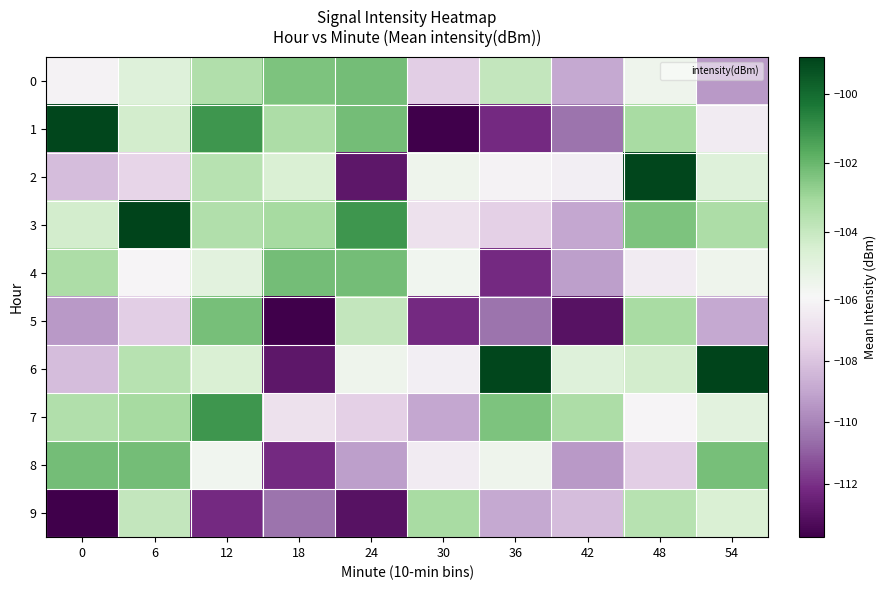

Reading left to right, what are all the values shown in this chart?

0: 0=-106.1	6=-104.8	12=-103.4	18=-102.4	24=-102.2	30=-107.6	36=-103.9	42=-108.9	48=-105.5	54=-109.4
1: 0=-99.0	6=-104.3	12=-101.1	18=-103.3	24=-102.2	30=-113.7	36=-112.2	42=-110.5	48=-103.2	54=-106.4
2: 0=-108.2	6=-107.4	12=-103.6	18=-104.6	24=-112.9	30=-105.5	36=-106.1	42=-106.3	48=-99.0	54=-104.8
3: 0=-104.3	6=-98.9	12=-103.4	18=-103.2	24=-101.1	30=-106.9	36=-107.6	42=-109.0	48=-102.4	54=-103.3
4: 0=-103.3	6=-106.0	12=-104.9	18=-102.2	24=-102.2	30=-105.6	36=-112.2	42=-109.2	48=-106.4	54=-105.5
5: 0=-109.4	6=-107.6	12=-102.3	18=-113.7	24=-103.9	30=-112.2	36=-110.5	42=-113.0	48=-103.2	54=-108.9
6: 0=-108.2	6=-103.6	12=-104.6	18=-112.9	24=-105.5	30=-106.3	36=-99.0	42=-104.8	48=-104.3	54=-98.9
7: 0=-103.4	6=-103.2	12=-101.1	18=-106.9	24=-107.6	30=-109.0	36=-102.4	42=-103.3	48=-106.0	54=-104.9
8: 0=-102.2	6=-102.2	12=-105.6	18=-112.2	24=-109.2	30=-106.4	36=-105.5	42=-109.4	48=-107.6	54=-102.3
9: 0=-113.7	6=-103.9	12=-112.2	18=-110.5	24=-113.0	30=-103.2	36=-108.9	42=-108.2	48=-103.6	54=-104.6